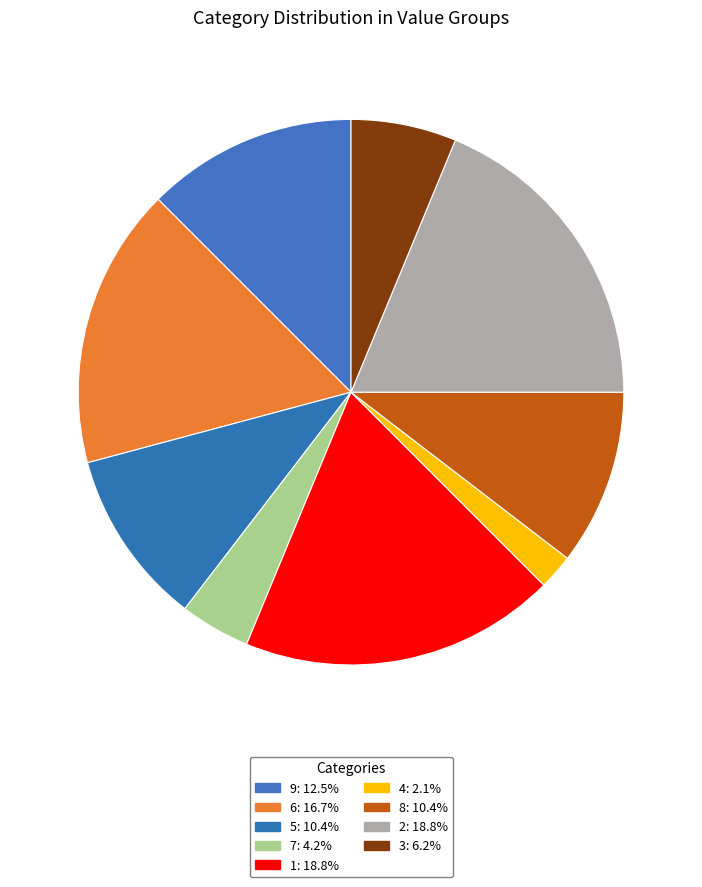

What is the smallest slice in the pie chart?

4